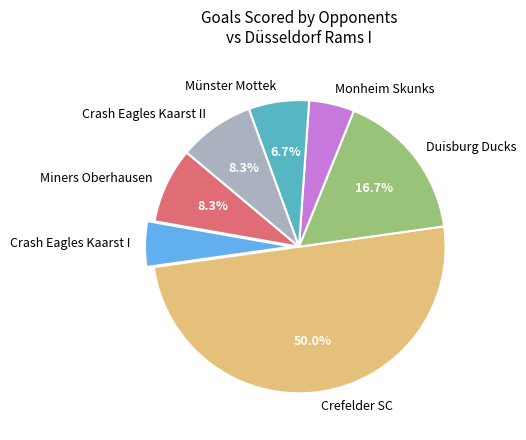

To the nearest percent, what is the difference between the largest and smallest slice percentages?

45%